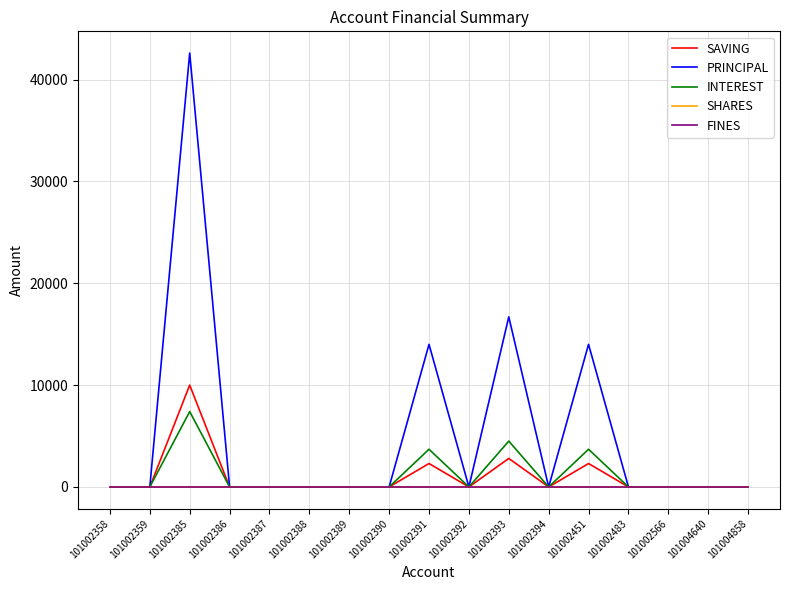

True or false: SAVING has a value of -6845 at 101002389.

False